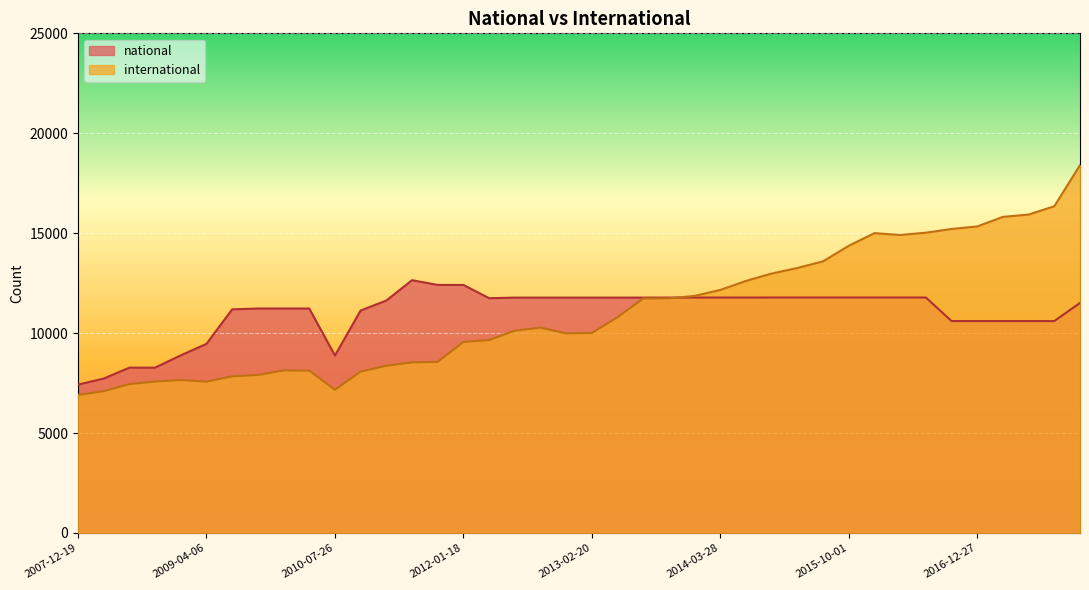

Which category has the highest value across all series?

2017-12-22